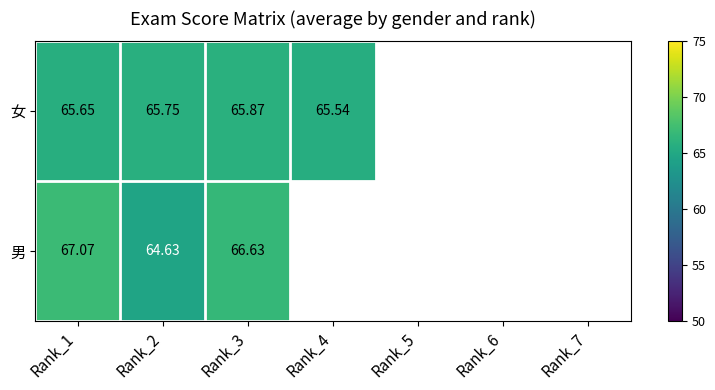

True or false: 女 has a value of 65.9 at Rank_3.

True